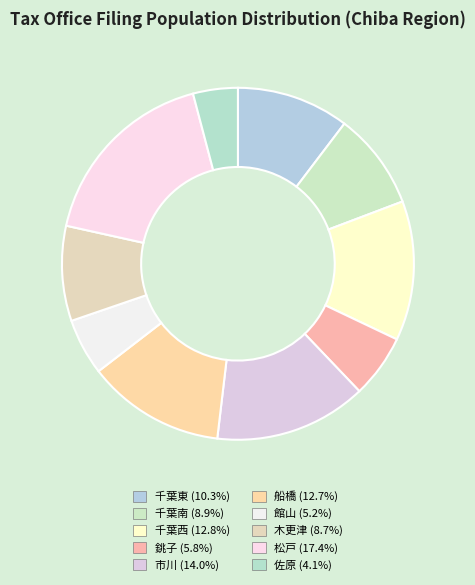

Combined, do 木更津 and 千葉南 account for over 50%?

No